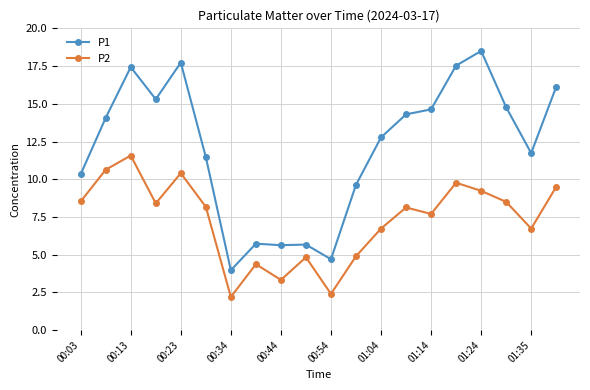

What is the average value of the P2 series?

7.3